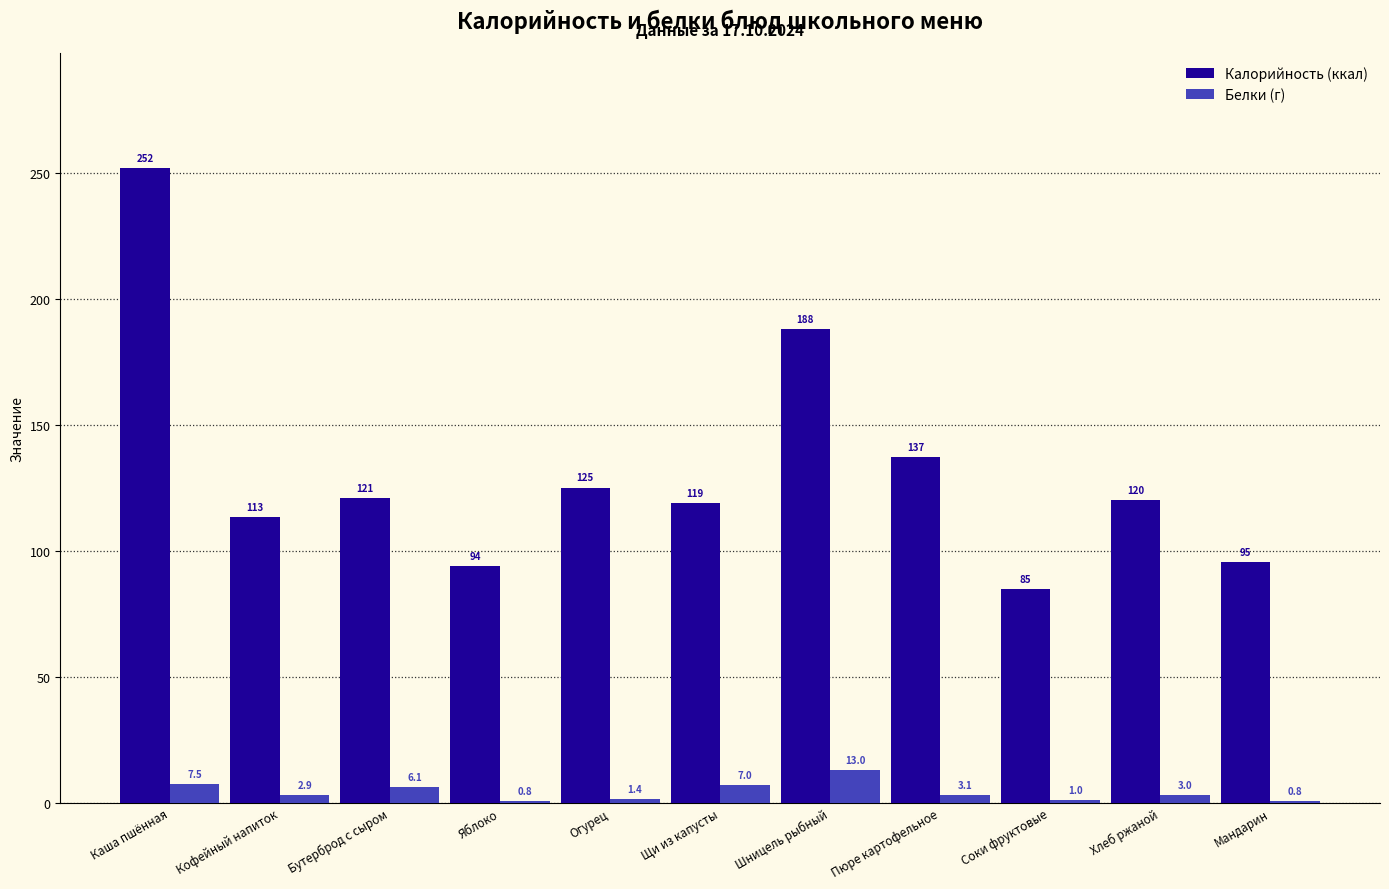

What is the average value of the Белки (г) series?

4.2